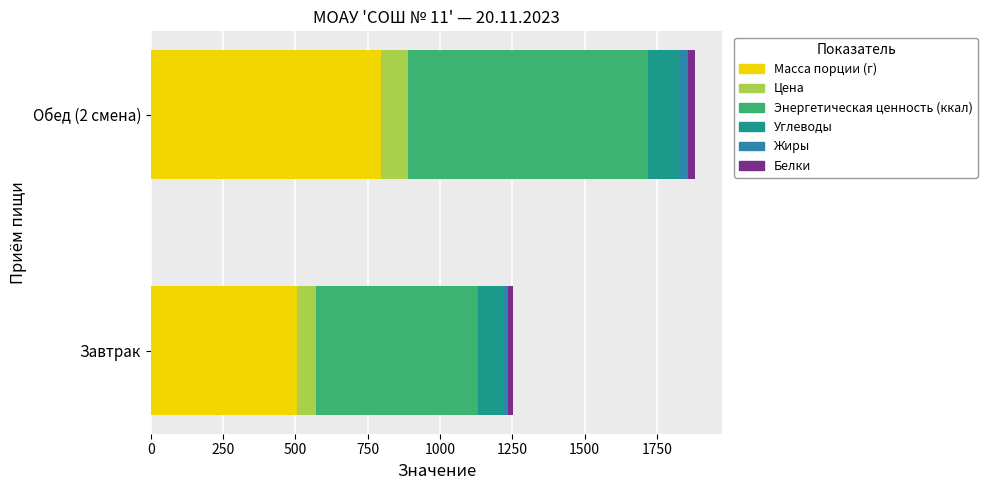

True or false: Цена has a value of 25.3 at Завтрак.

False